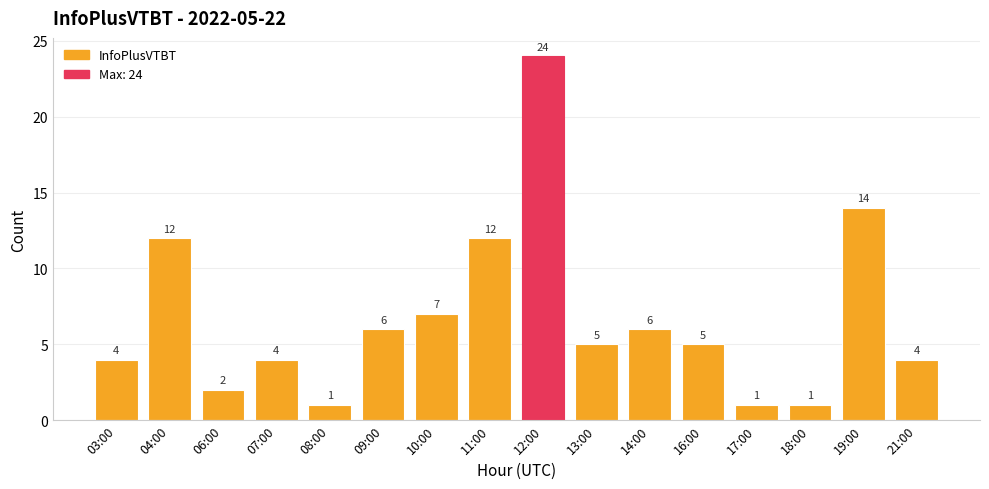

What is the smallest value displayed?

1